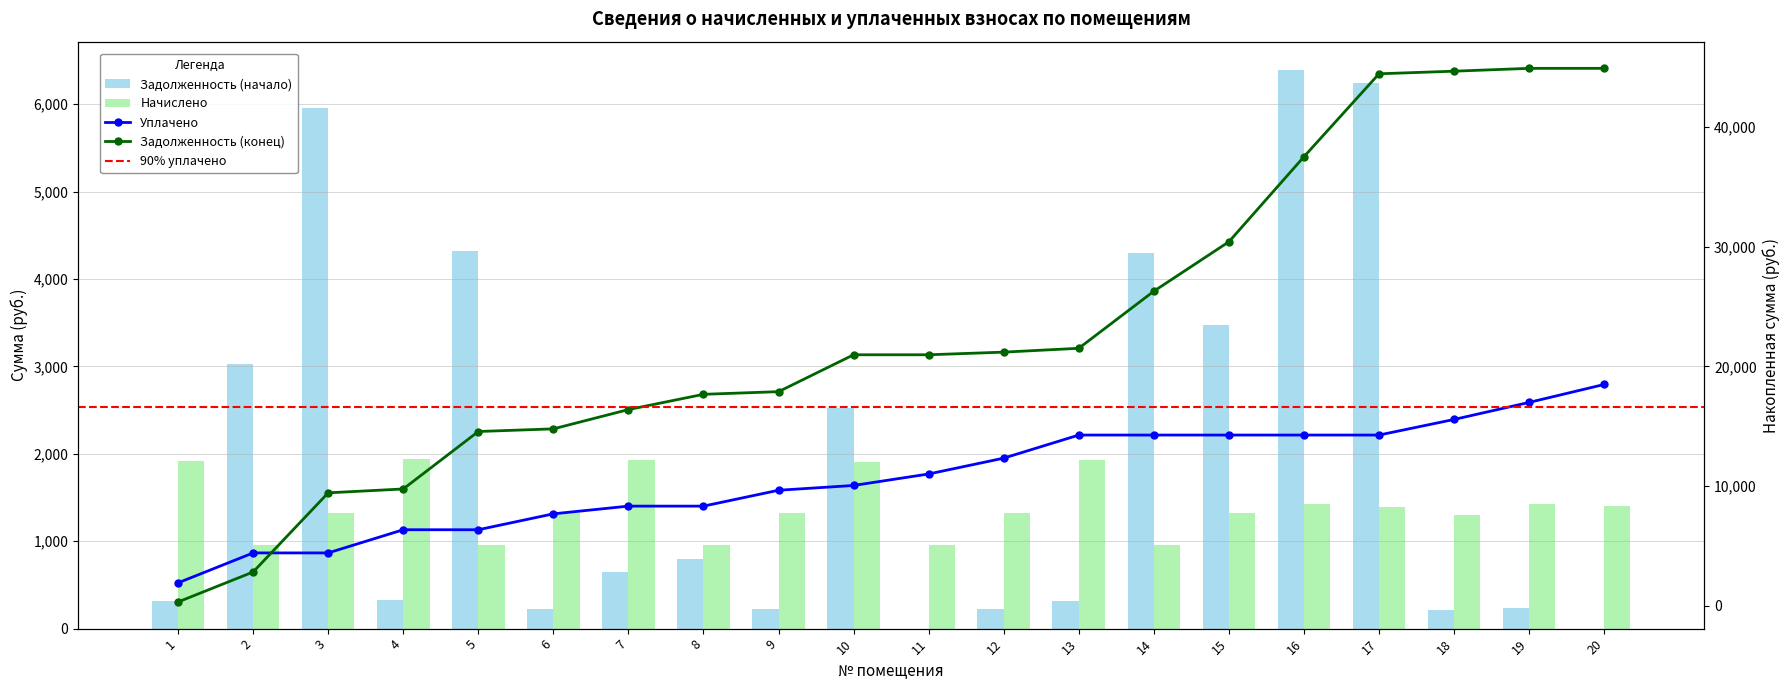

At how many categories does at least one series exceed 5677?

3